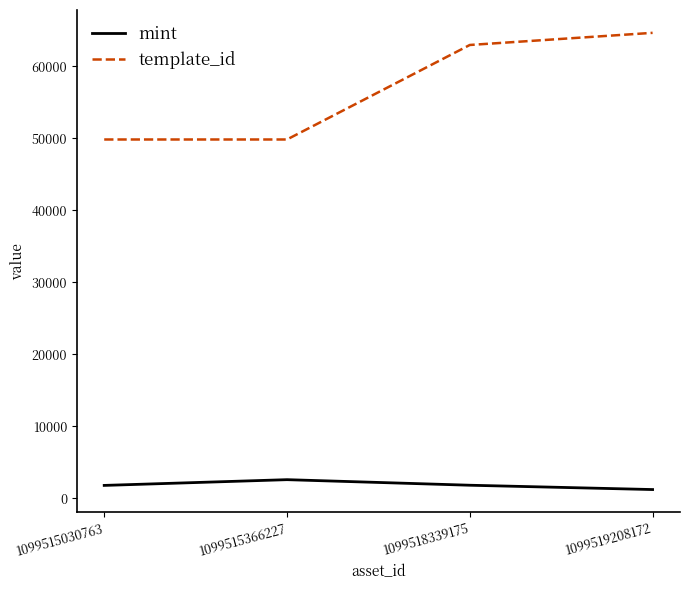

List the series in order of their overall mean, lowest first.

mint, template_id